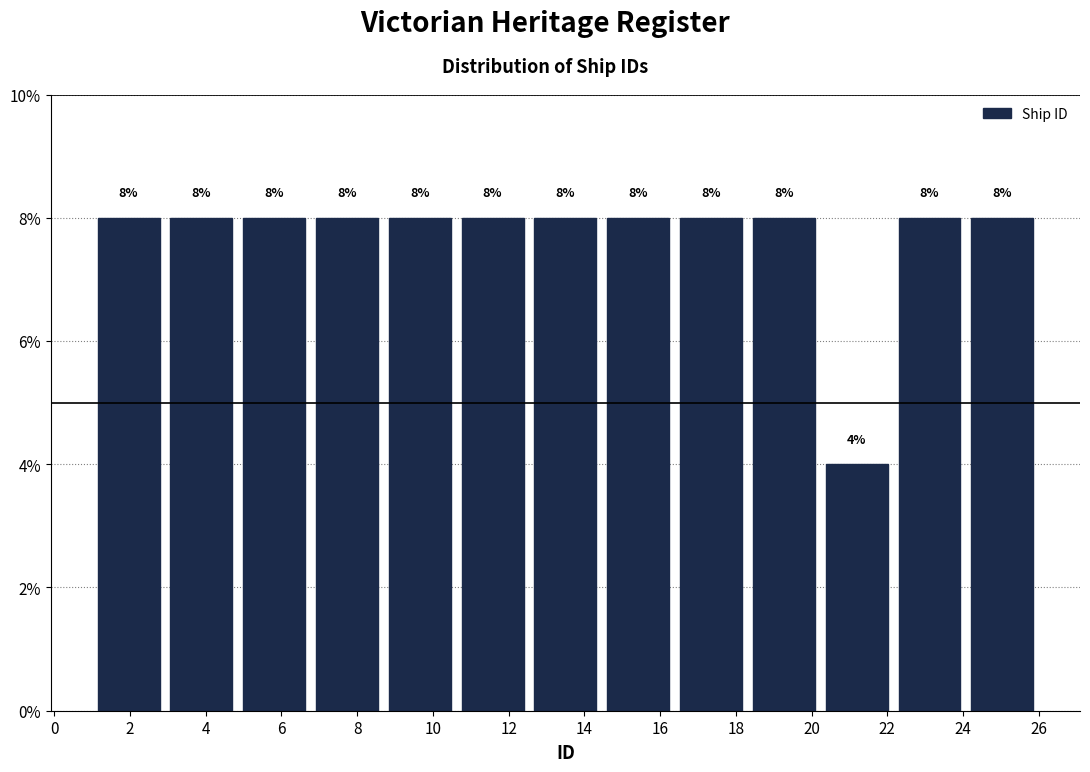

What is the height of the bar covering 3.0 to 4.8 on the x-axis? The bar edges are not printed on the chart, so give them approximately, as read against the axis.

8